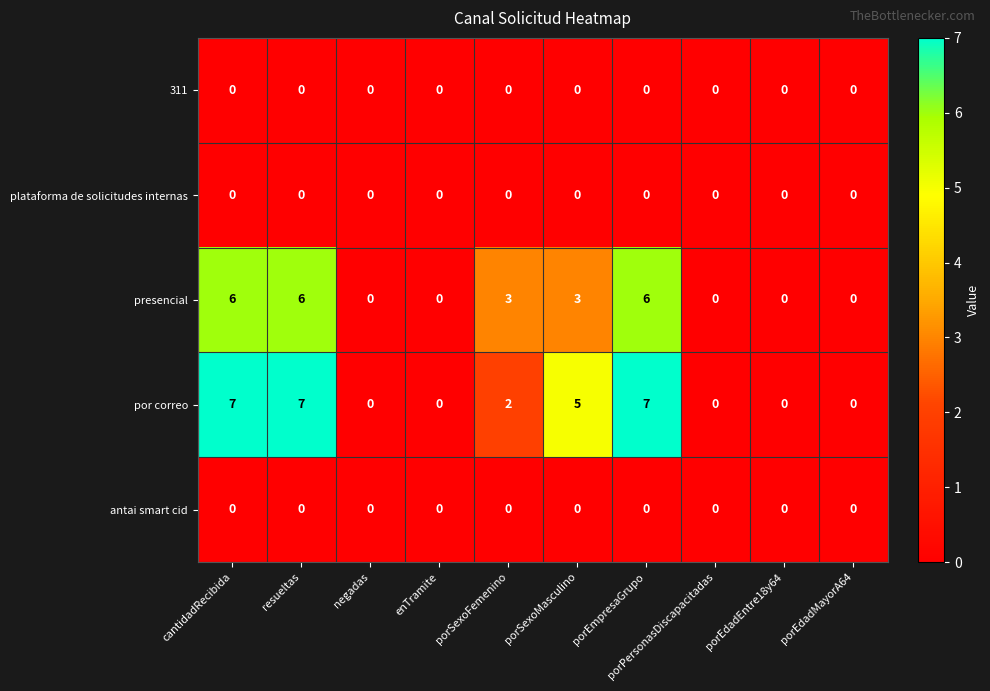

What is the maximum value shown in the chart?

7